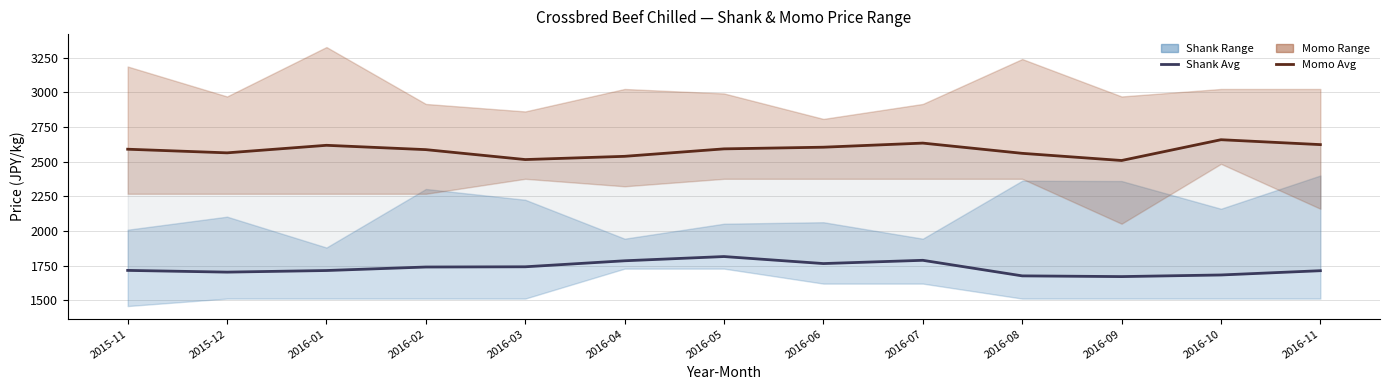

What is the difference between the maximum and second lowest values in the Momo Weighted Avg series?

143.1